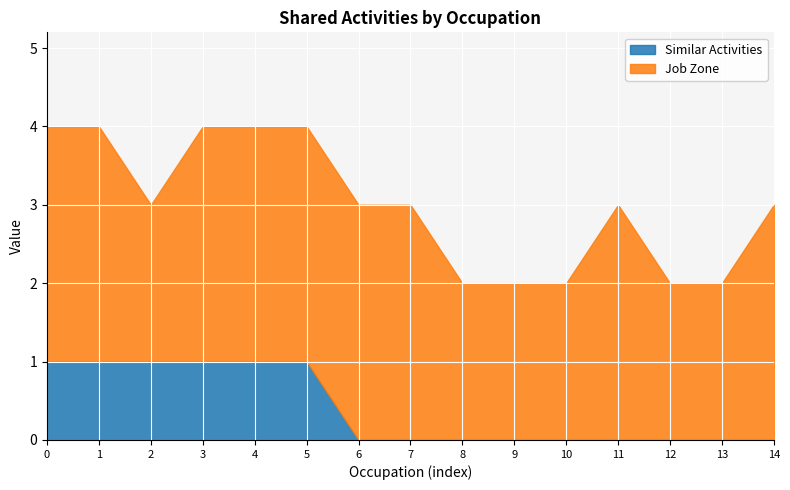

What is the maximum value for Job Zone?

3